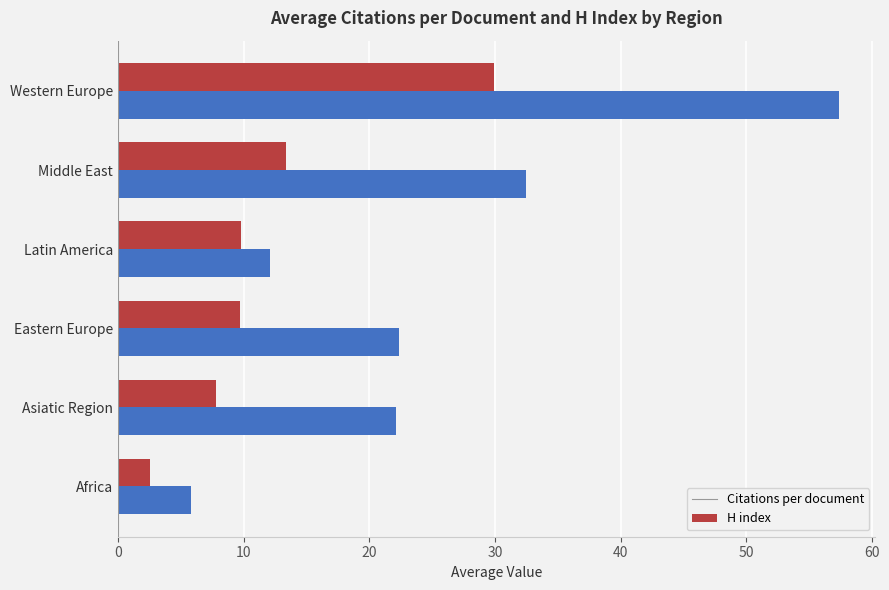

List the series in order of their overall mean, highest first.

H index, Citations per document